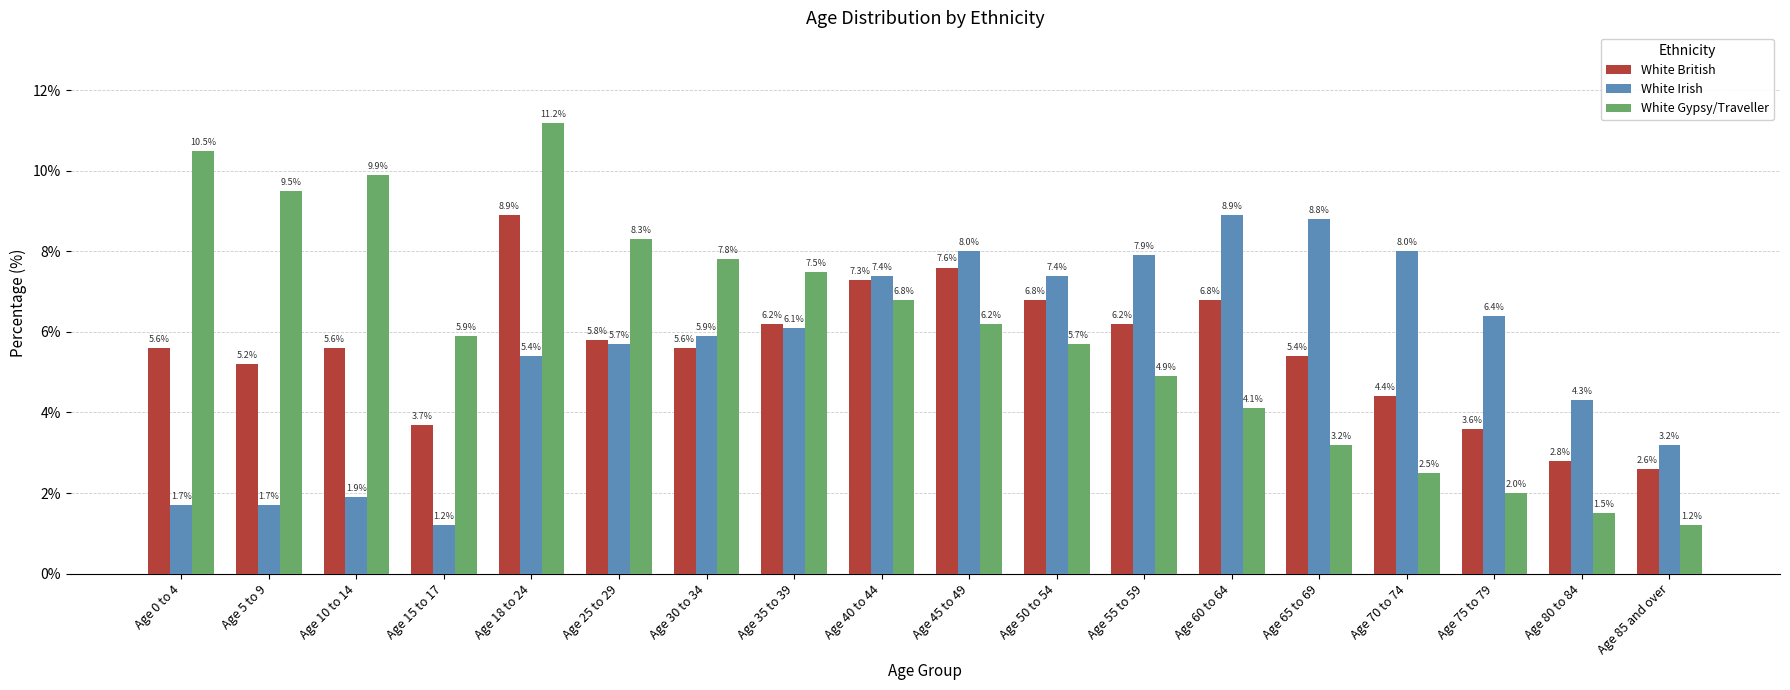

What is the value of the White Gypsy/Traveller bar at the 2nd from the left?

9.5